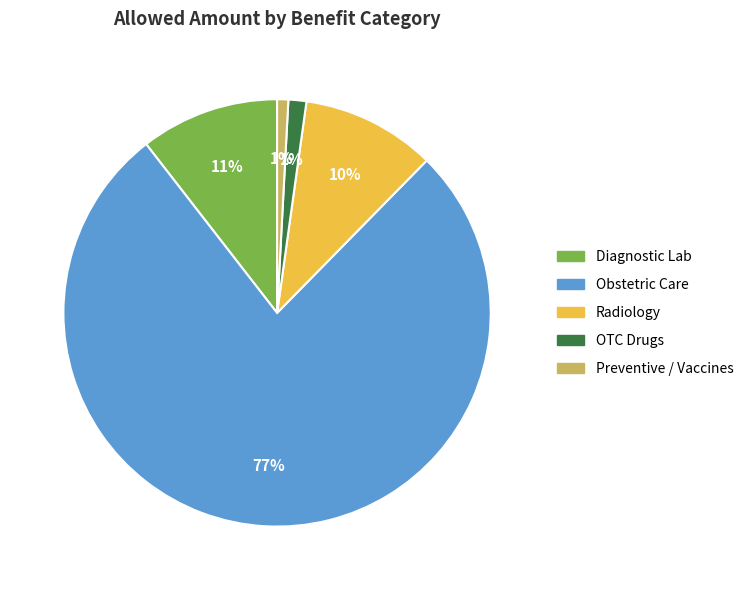

Which slice represents more than half of the pie?

Obstetric Care